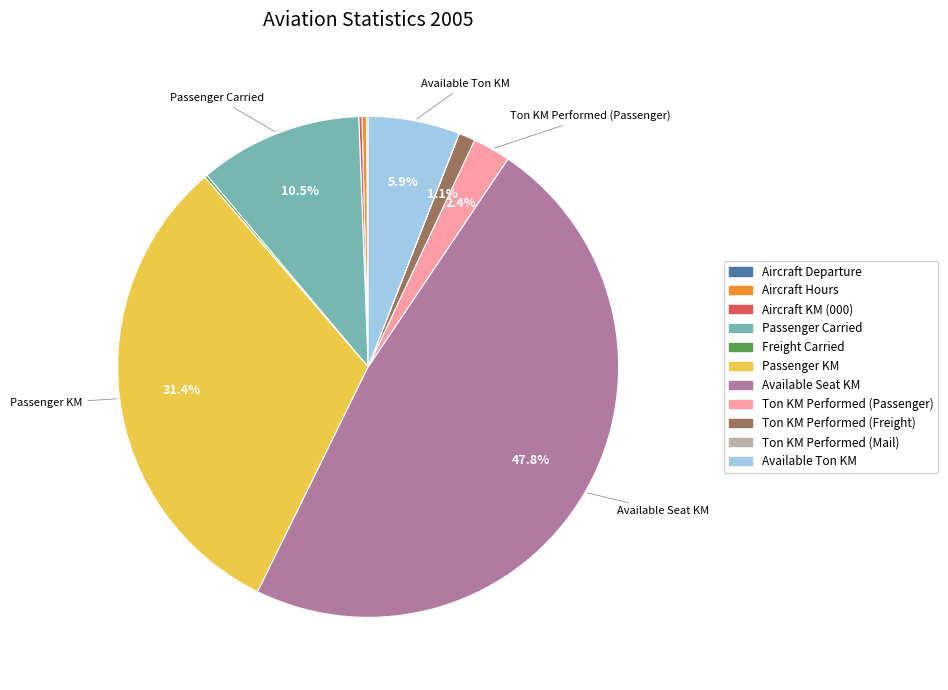

Is there any slice that represents more than half of the pie?

No